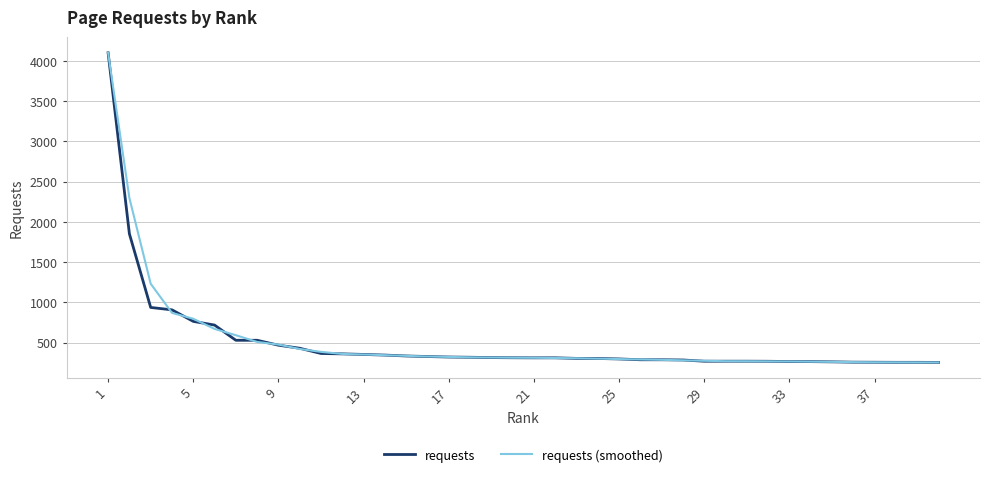

What is the maximum value for requests?

4102.0